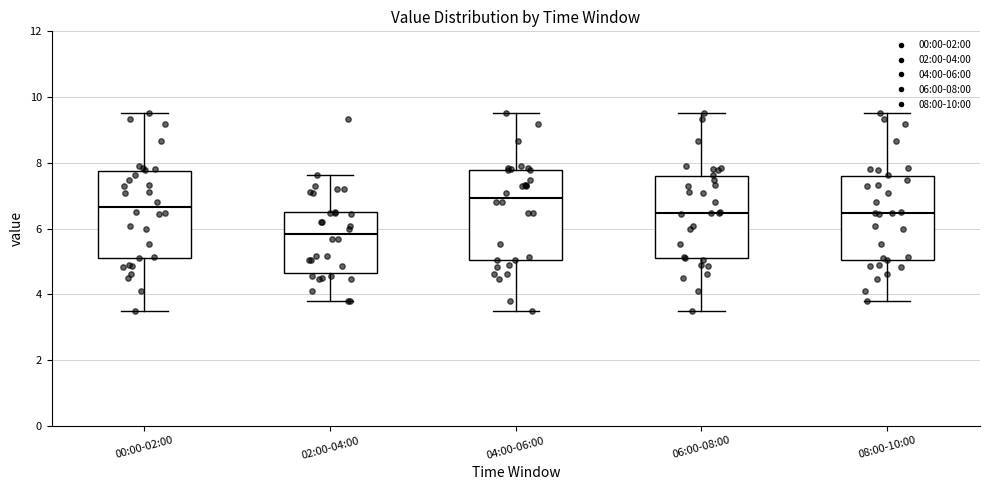

Reading left to right, read every box against the y-axis: the position of its median line, the range the box covers, and the ends of its whiskers. The values are not printed on the chart, so give them approximately, as read against the axis.

00:00-02:00: median 6.6, box 5.2 to 7.8, whiskers 3.6 to 9.6
02:00-04:00: median 5.8, box 4.6 to 6.4, whiskers 3.8 to 7.6
04:00-06:00: median 7.0, box 5.0 to 7.8, whiskers 3.6 to 9.6
06:00-08:00: median 6.4, box 5.2 to 7.6, whiskers 3.6 to 9.6
08:00-10:00: median 6.4, box 5.0 to 7.6, whiskers 3.8 to 9.6